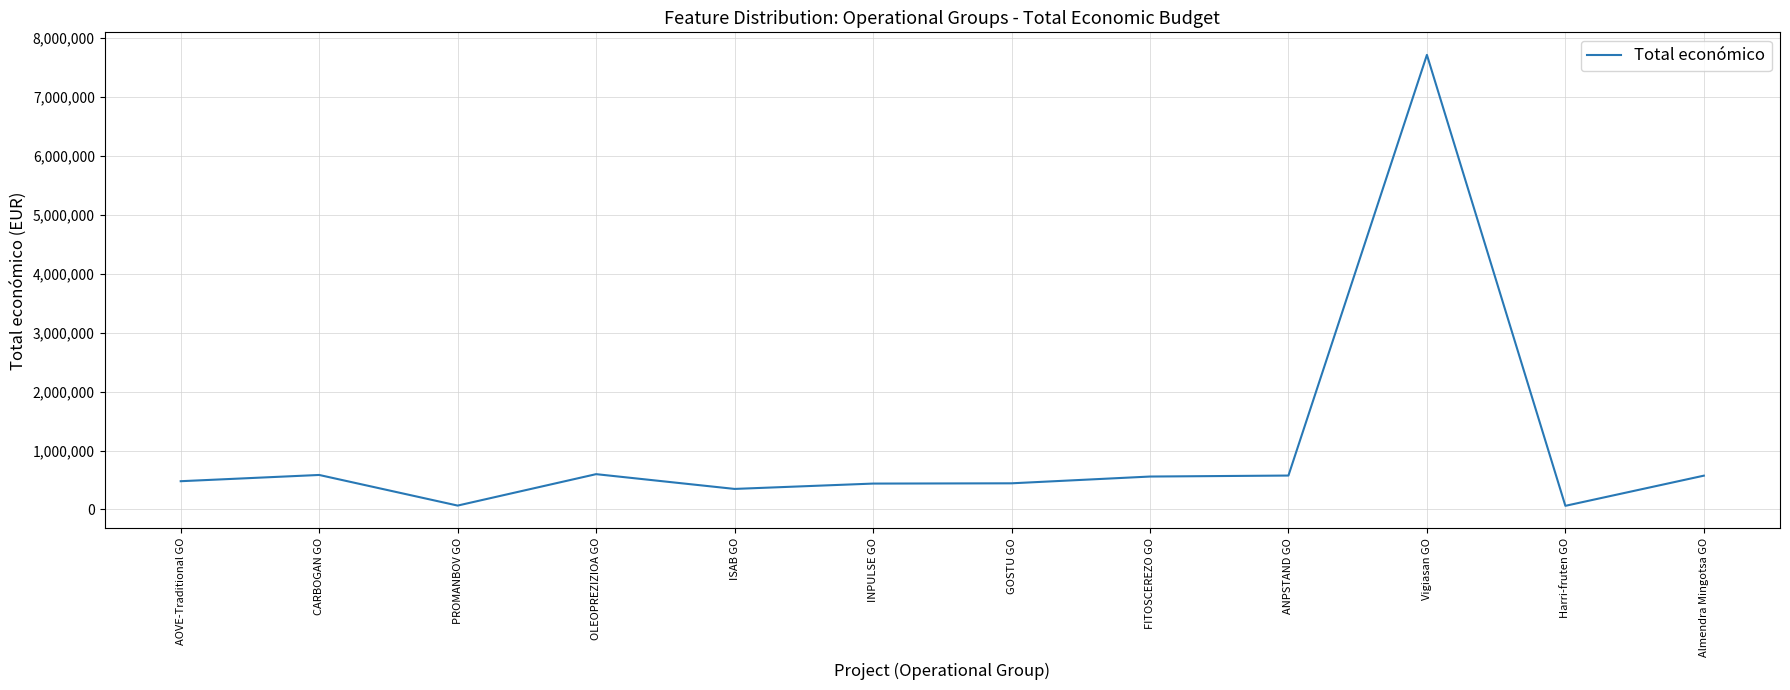

What is the difference between the maximum and minimum values?

7655321